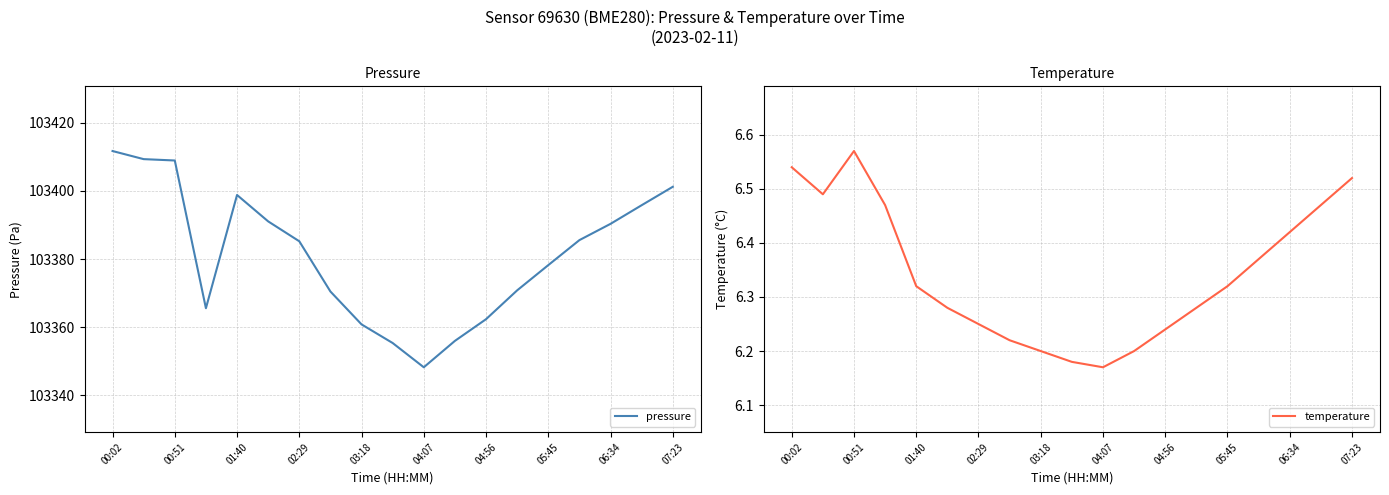

Which category has the lowest value in the pressure series?

04:07